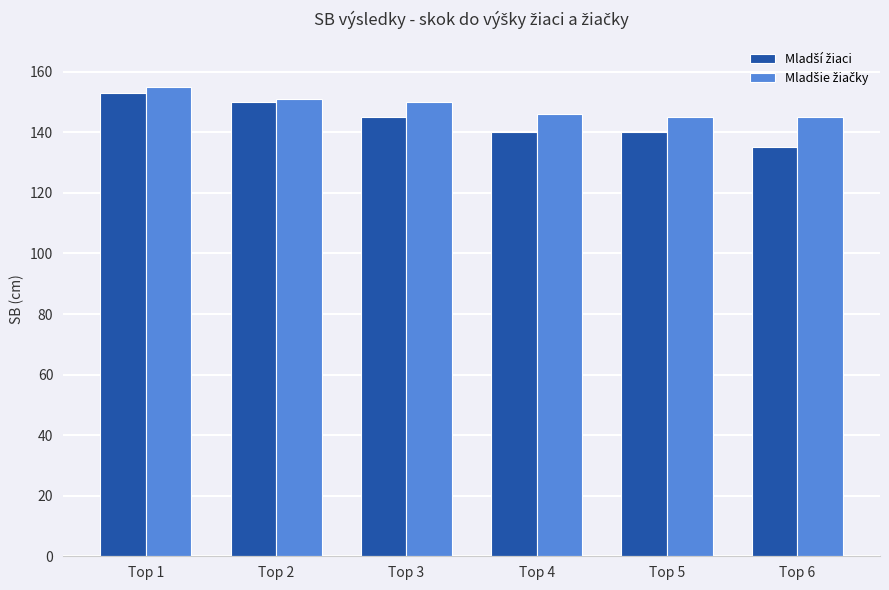

At which category is the sum across all series the highest?

Top 1